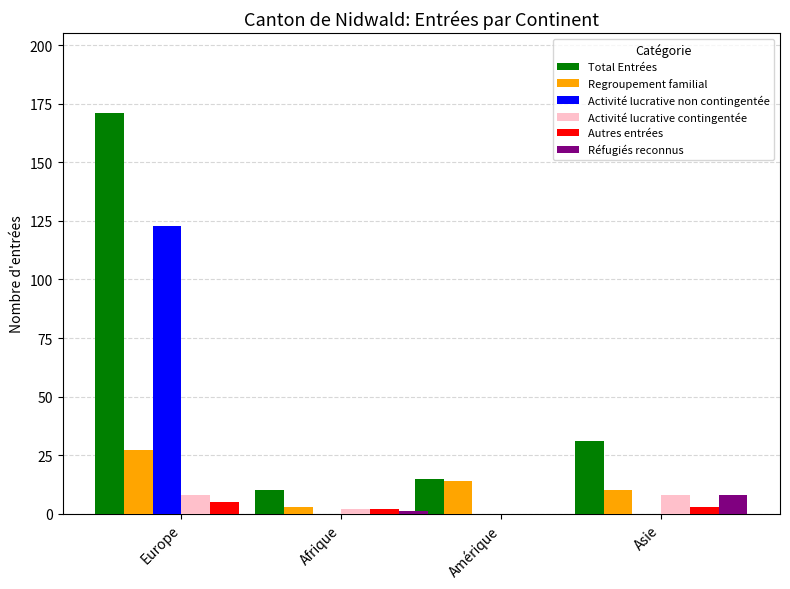

Is the value of Total Entrées at Afrique greater than the value of Autres entrées at Afrique?

Yes